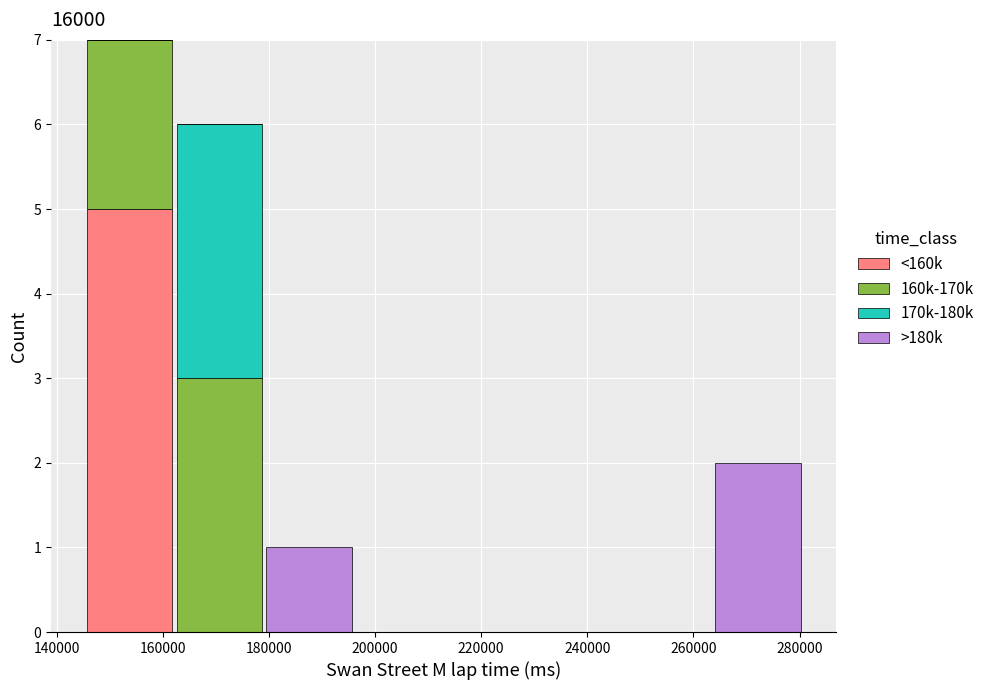

What is the total height of the stacked bar covering 146000 to 162000 on the x-axis? Neither the bar edges nor the heights are printed on the chart, so give them approximately, as read against the axes.

7